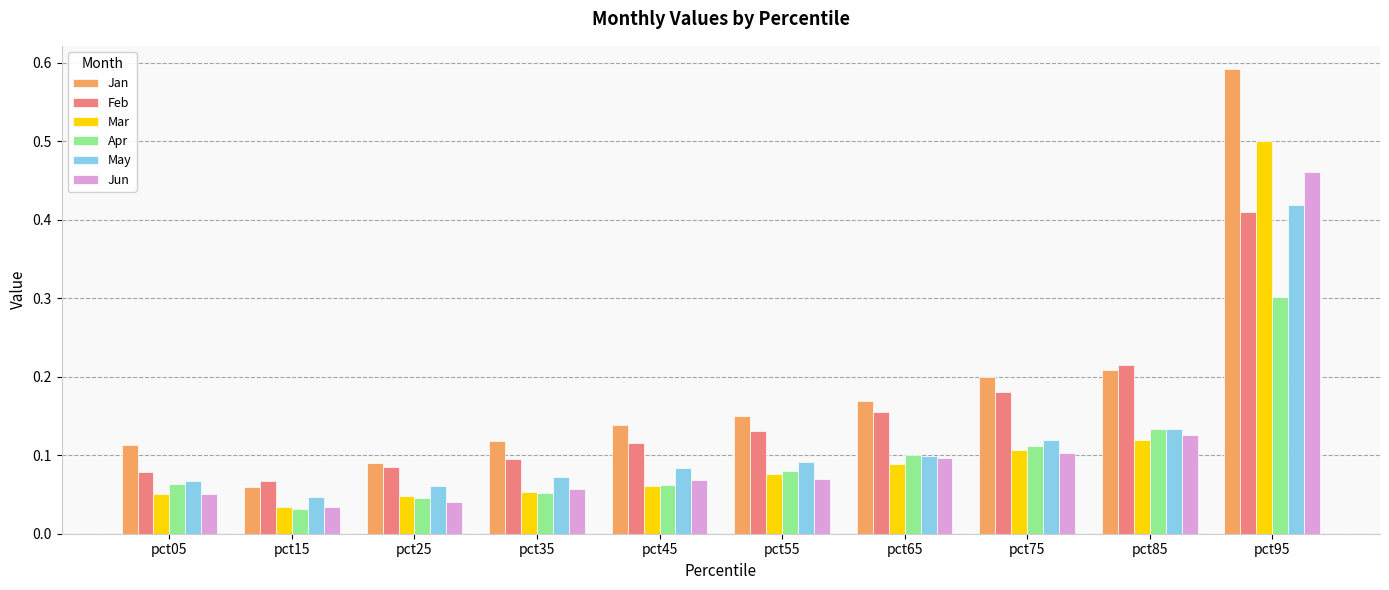

How many distinct data groups are displayed?

6